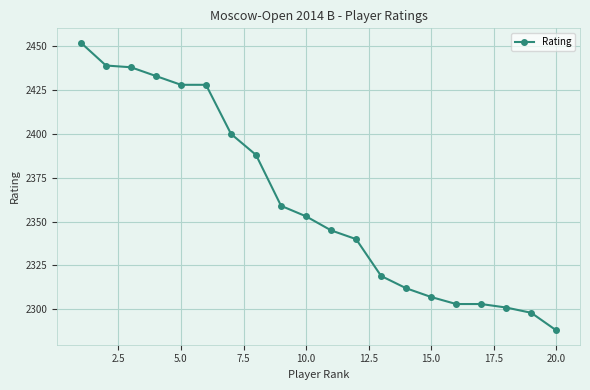

What is the minimum value shown in the chart?

2288